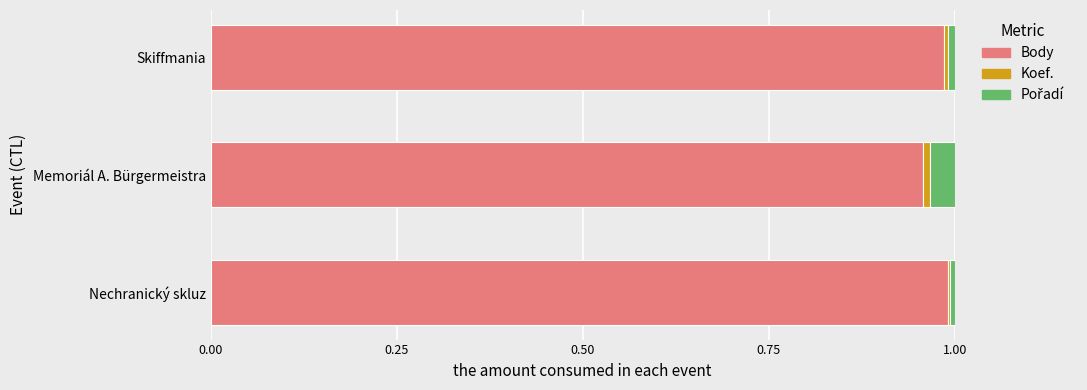

True or false: Body has a value of 1.7 at Nechranický skluz.

False